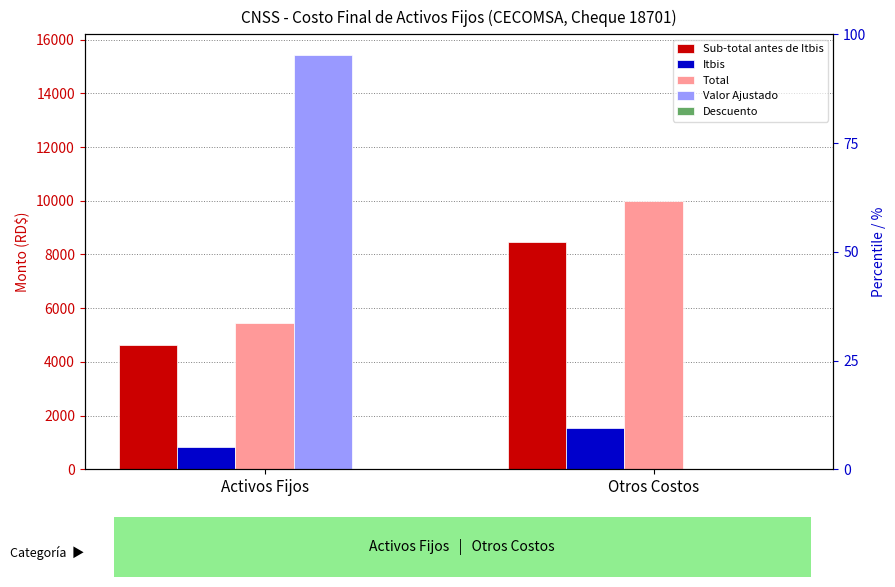

Between Activos Fijos and Otros Costos, which series saw the biggest shift?

Valor Ajustado